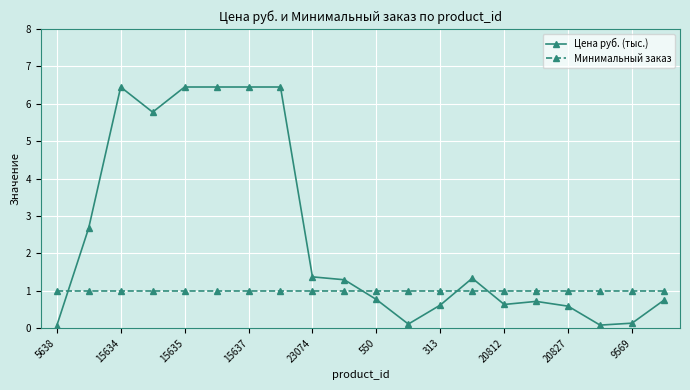

List the series in order of their peak value, lowest first.

Минимальный заказ, Цена руб. (тыс.)